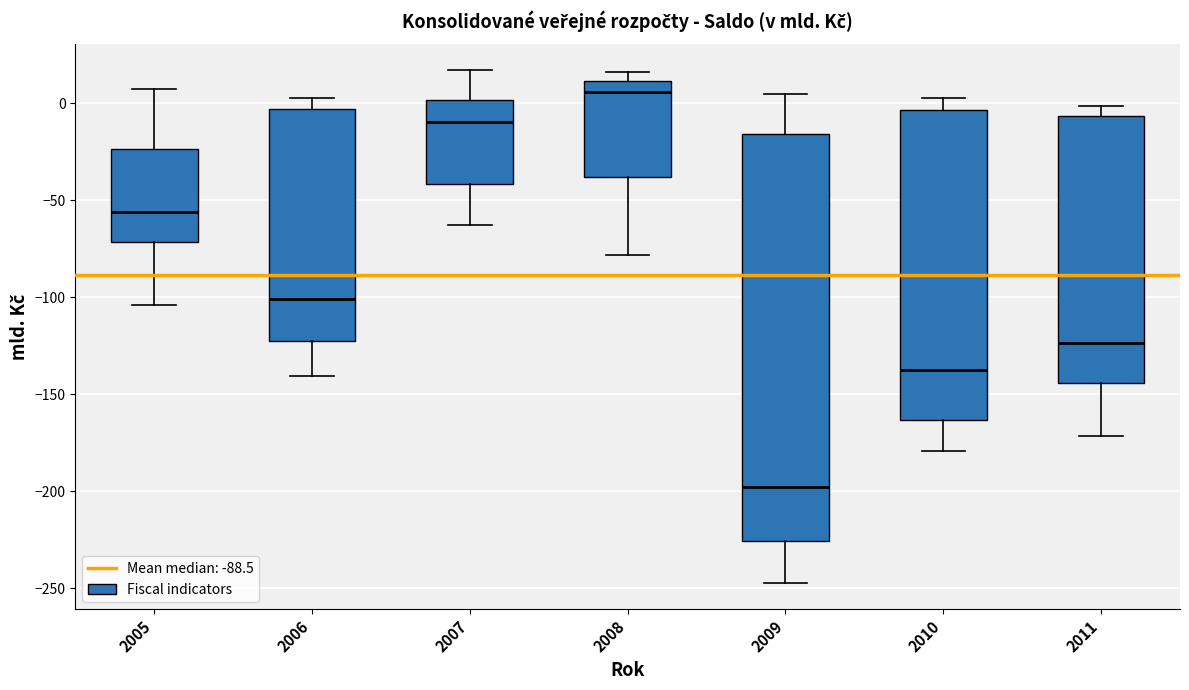

Where does the lower whisker of the box at x = 2010 end on the y-axis? The values are not printed on the chart, so give them approximately, as read against the axis.

-180